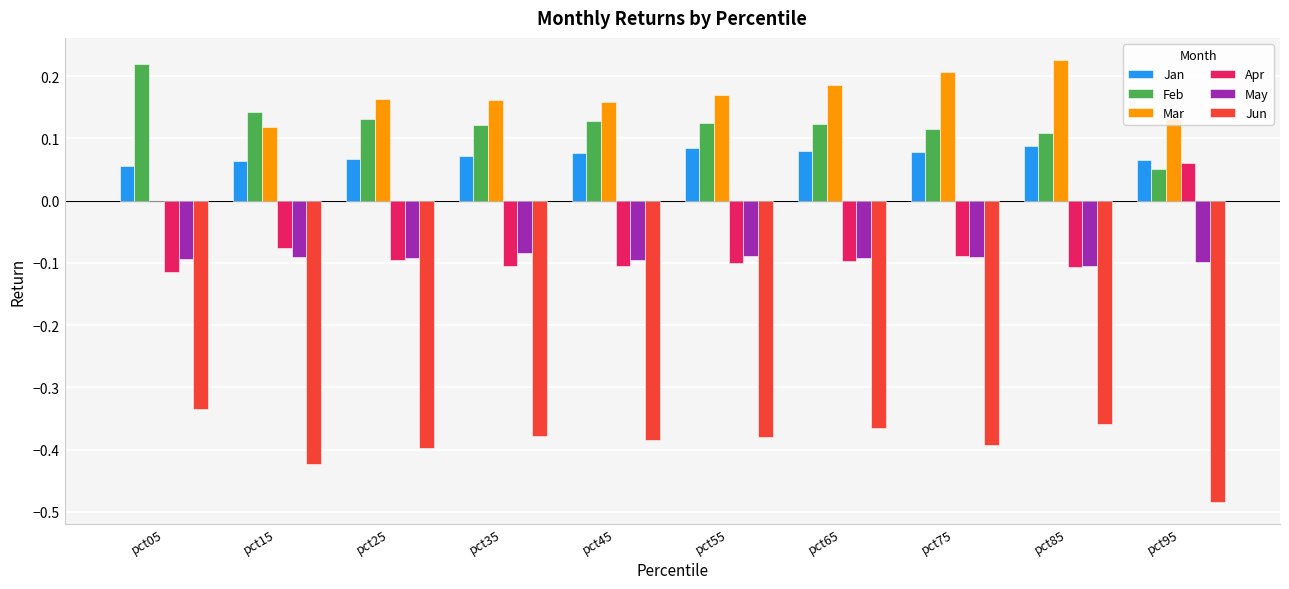

Between pct25 and pct95, which series saw the biggest shift?

Apr